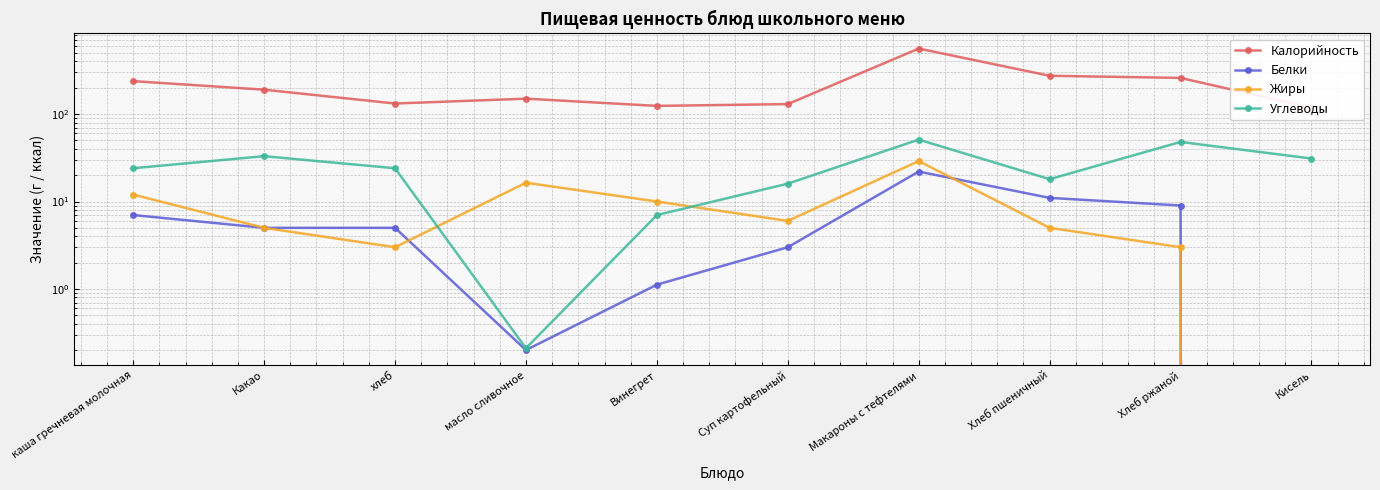

How many distinct data groups are displayed?

4